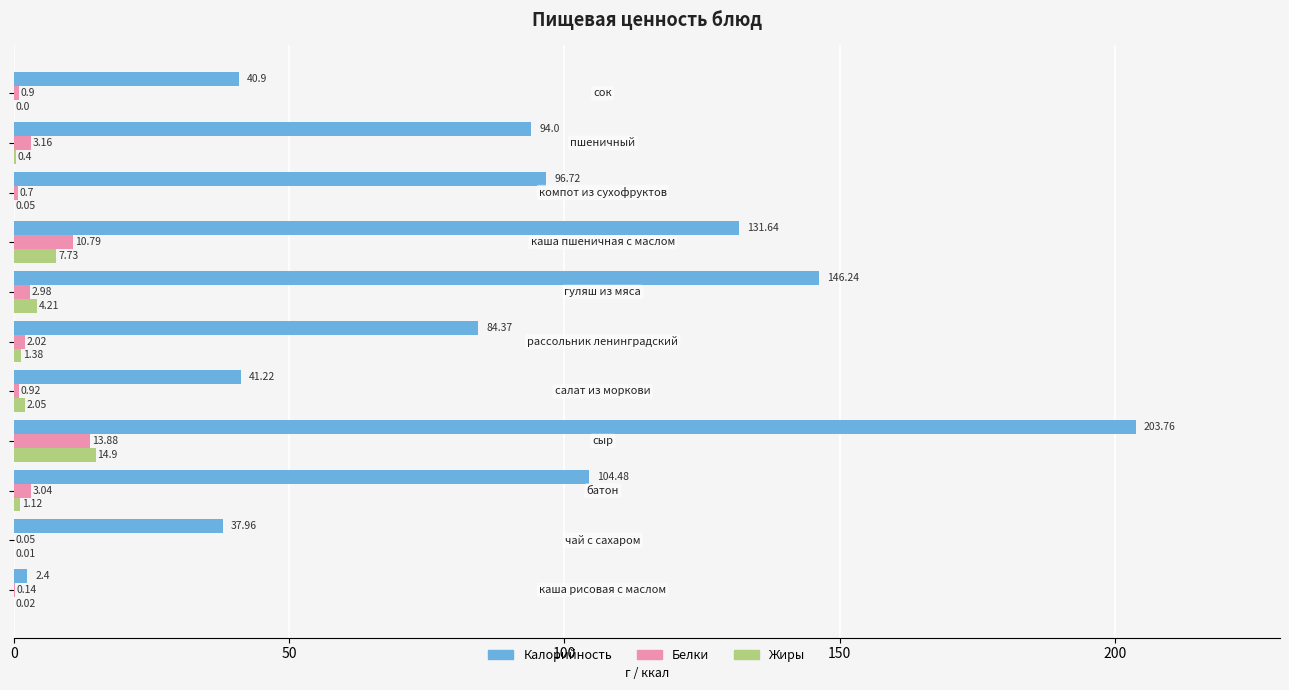

What is the sum of all Белки values?

38.6